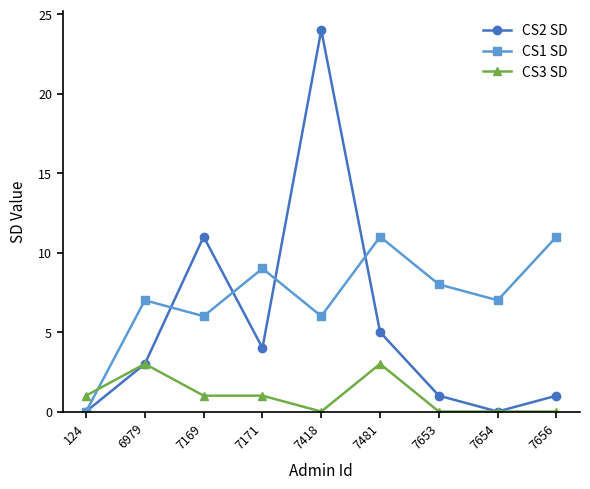

Rank the series at 7653 from lowest to highest value.

CS3 SD, CS2 SD, CS1 SD